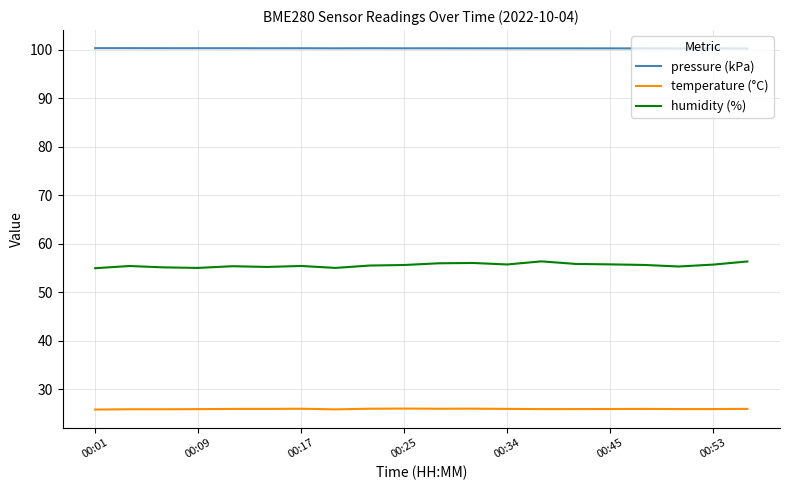

Which series has the largest total across all categories?

pressure (kPa)